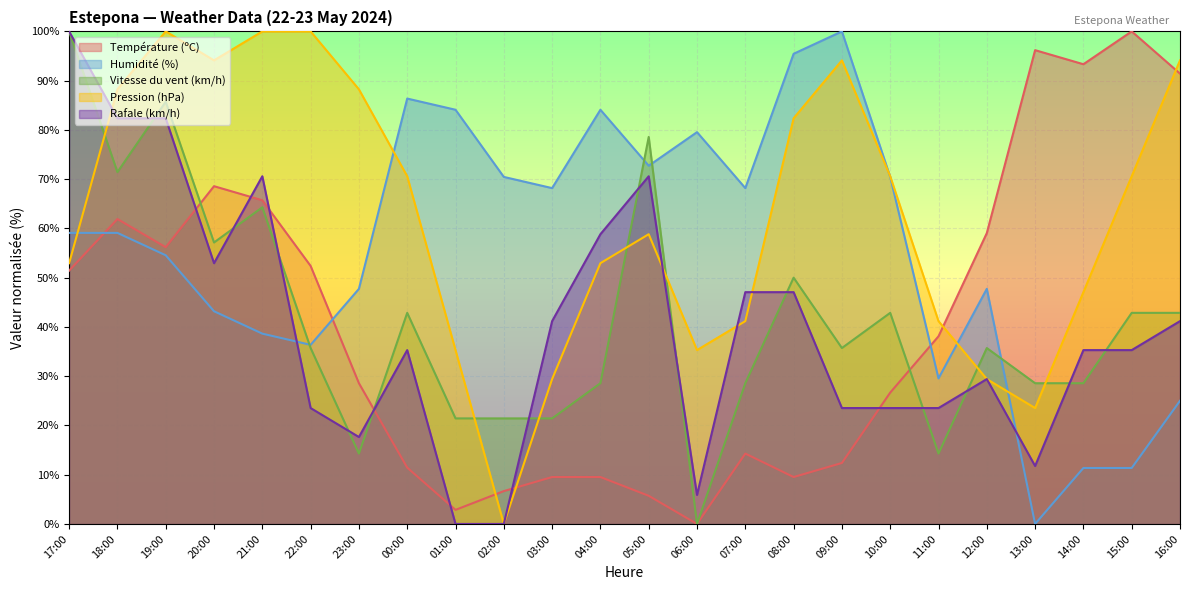

What is the greatest value displayed?

100.0